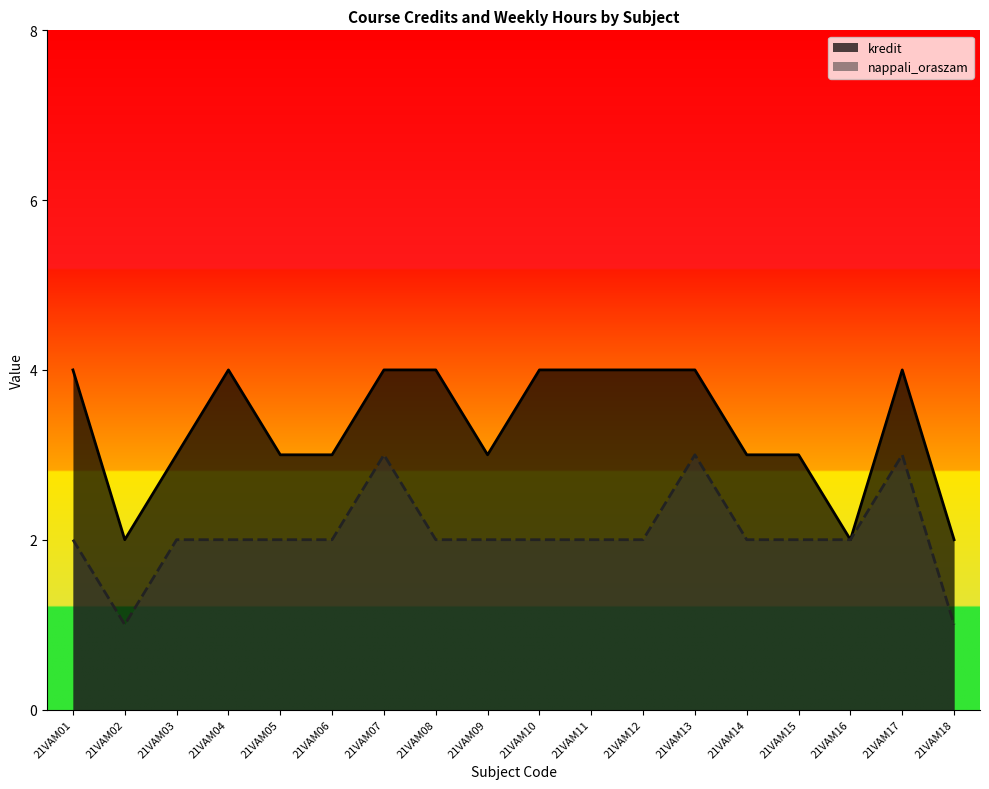

What is the value of the kredit point at the 12th from the left?

4